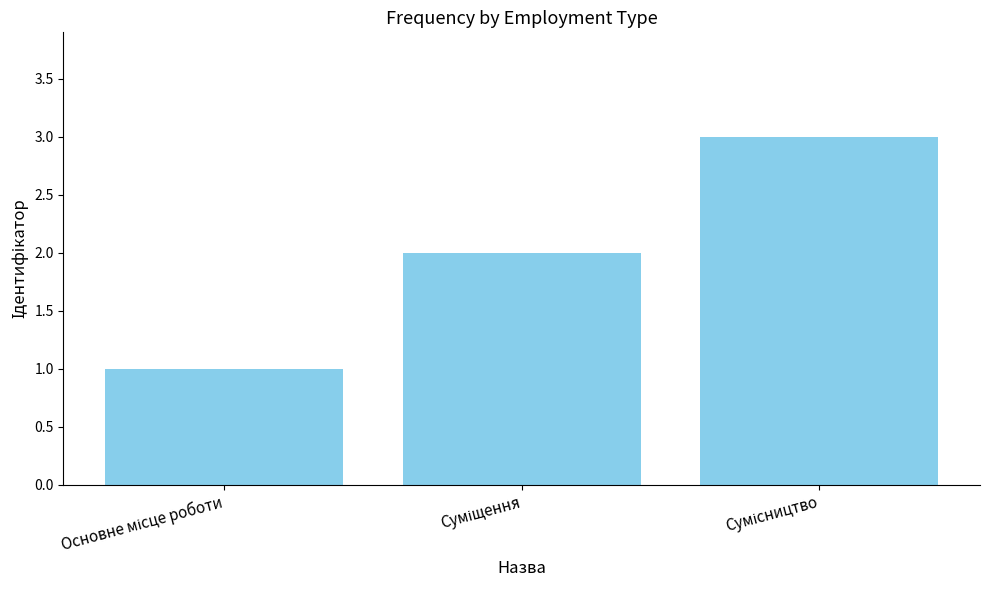

What is the sum of all values?

6